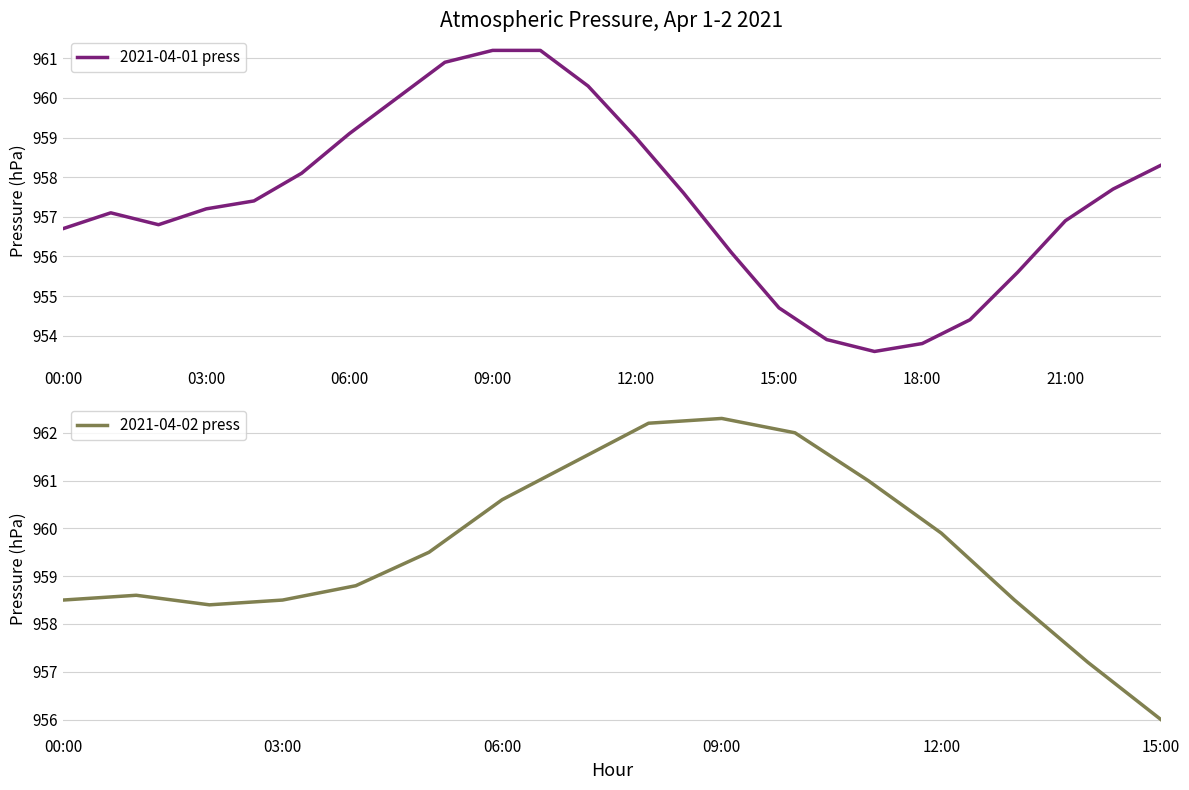

What is the value of the 33rd point from the left?

960.9